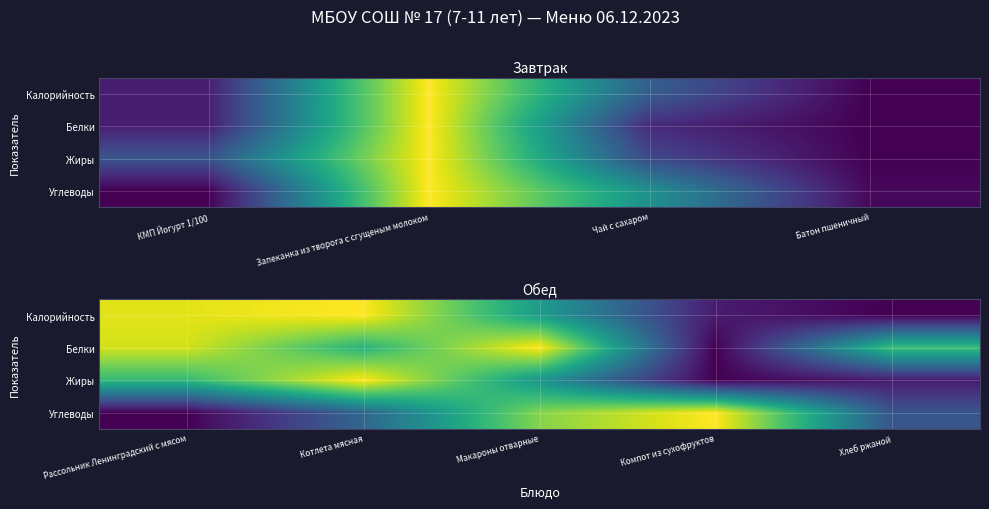

Is it true that Калорийность equals 0.5 at Котлета мясная?

False